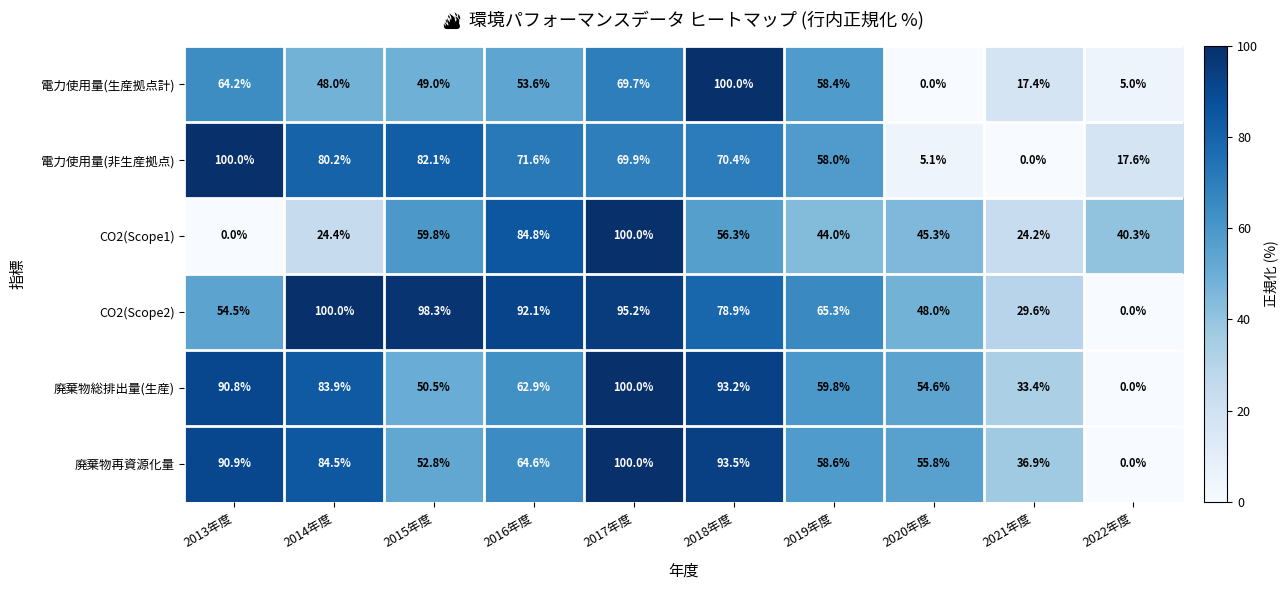

Which category has the lowest value in the 電力使用量(生産拠点計) series?

2020年度